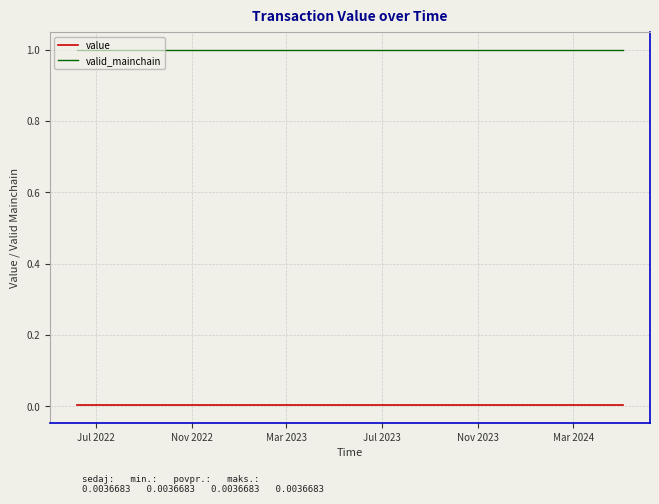

True or false: valid_mainchain and value cross at least once.

False